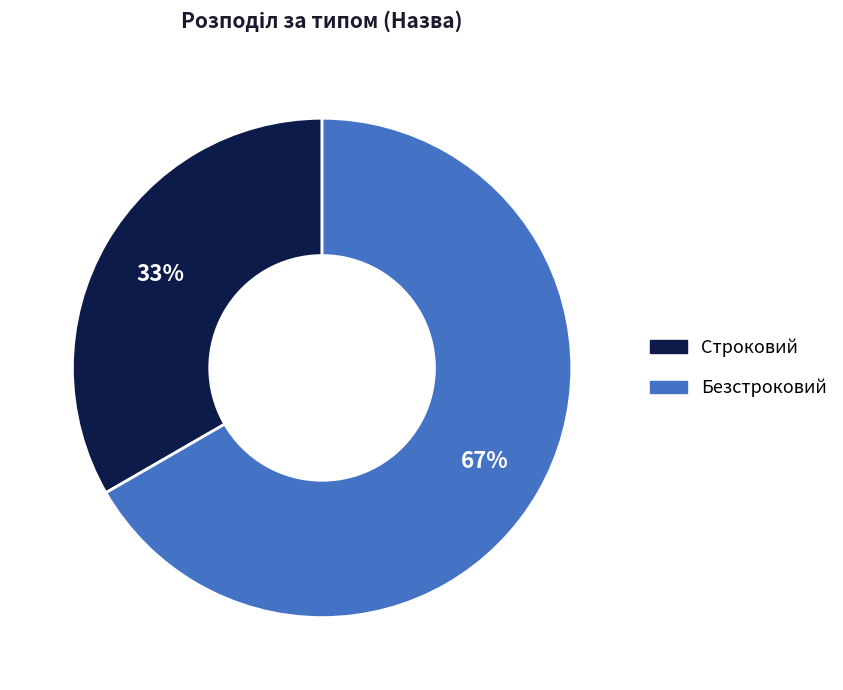

How many slices are in this pie chart?

2